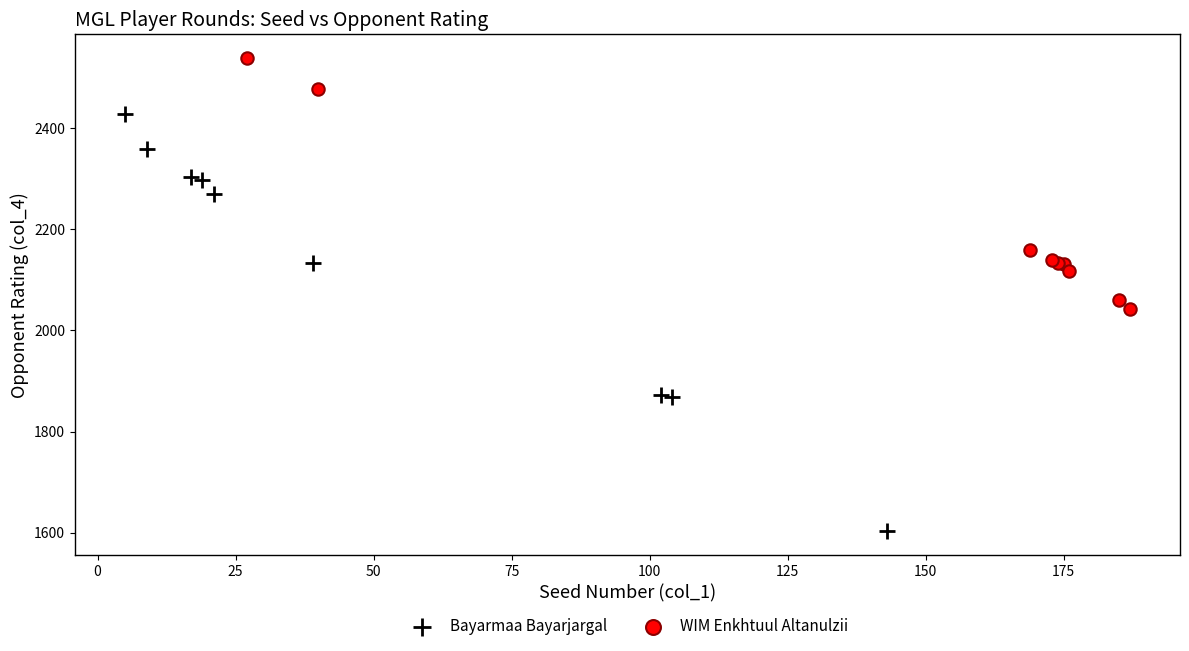

Which series has the largest Y range (max minus min)?

Bayarmaa Bayarjargal